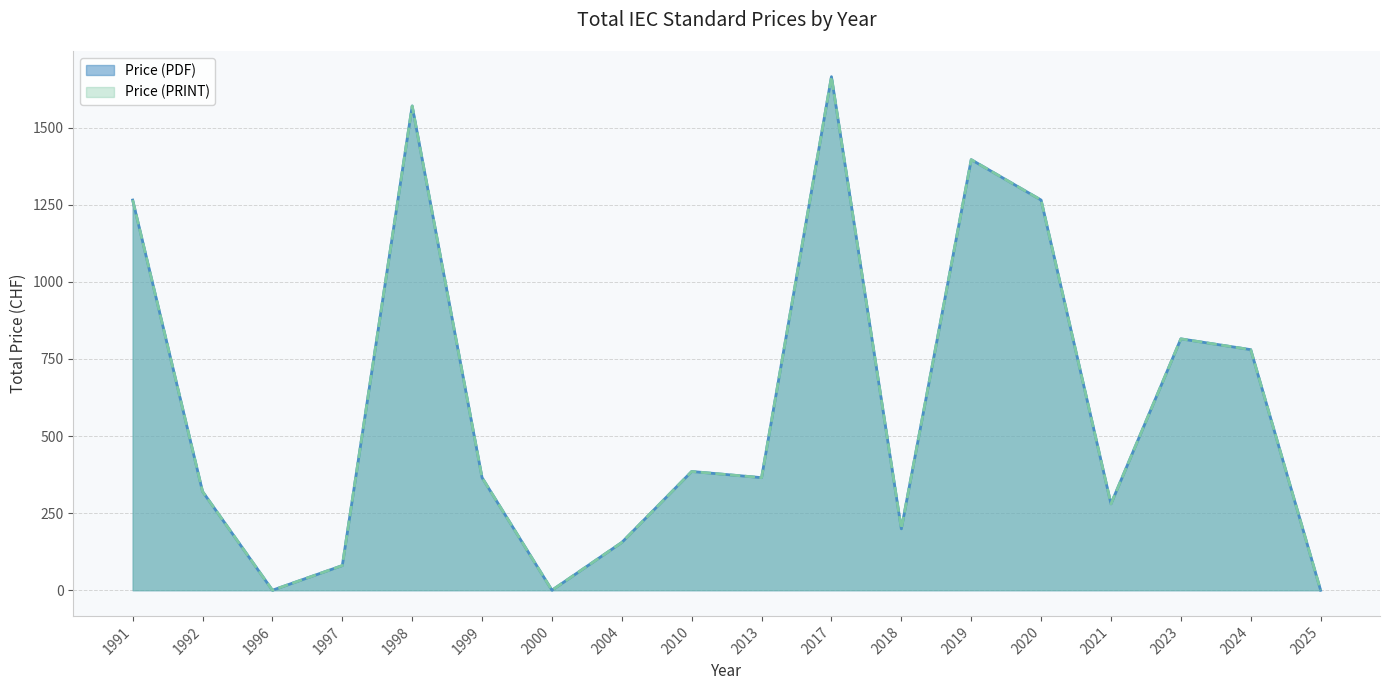

Between 2020 and 2023, which series saw the biggest shift?

Price (PDF)